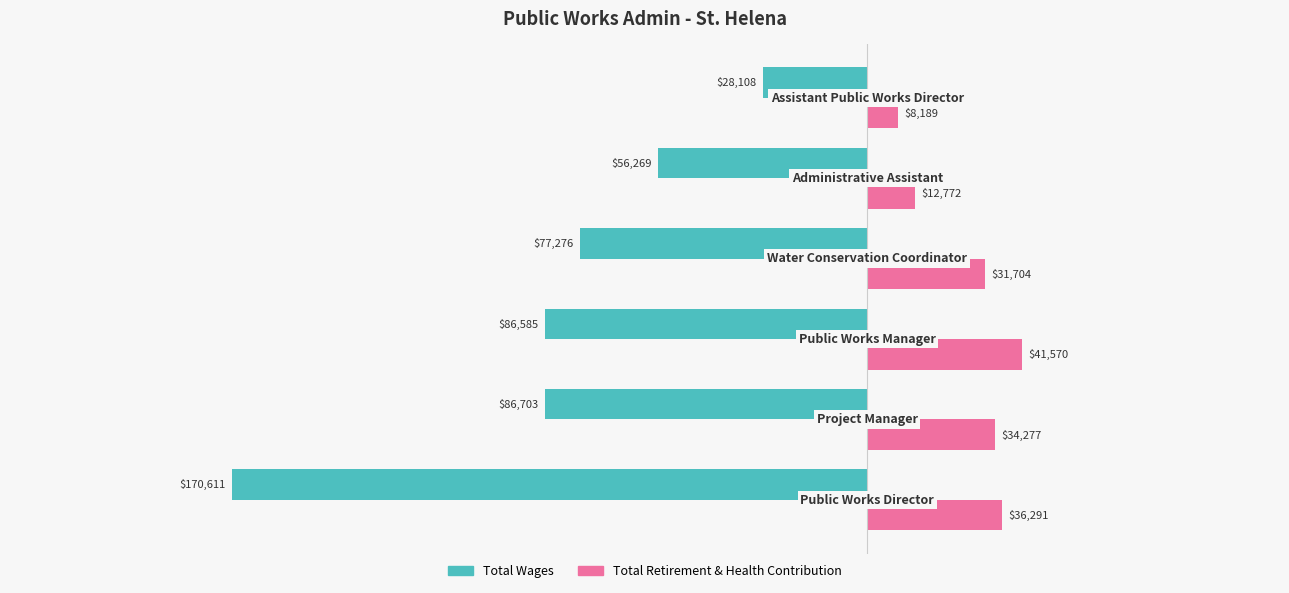

What is the difference between the maximum and minimum values in the Total Retirement & Health Contribution series?

33381